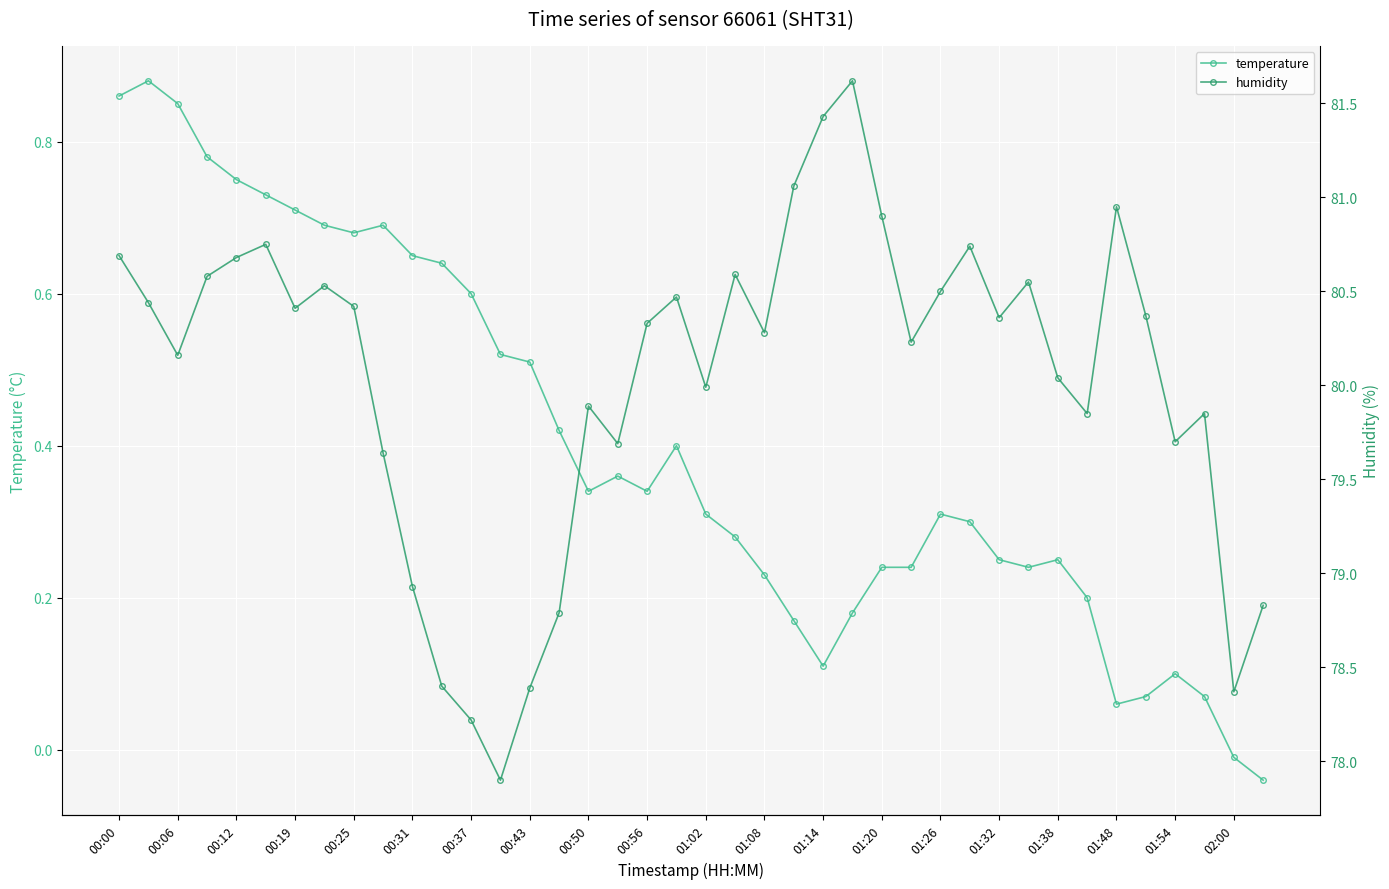

The value of humidity at 23 is 81.1. True or false?

True